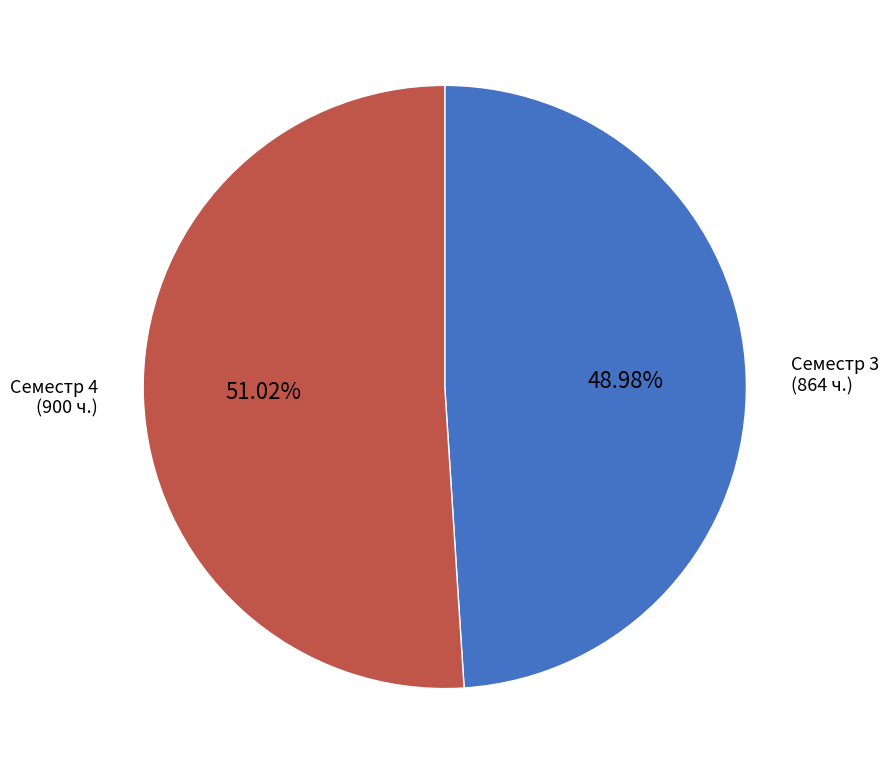

Does any single category account for the majority?

Yes